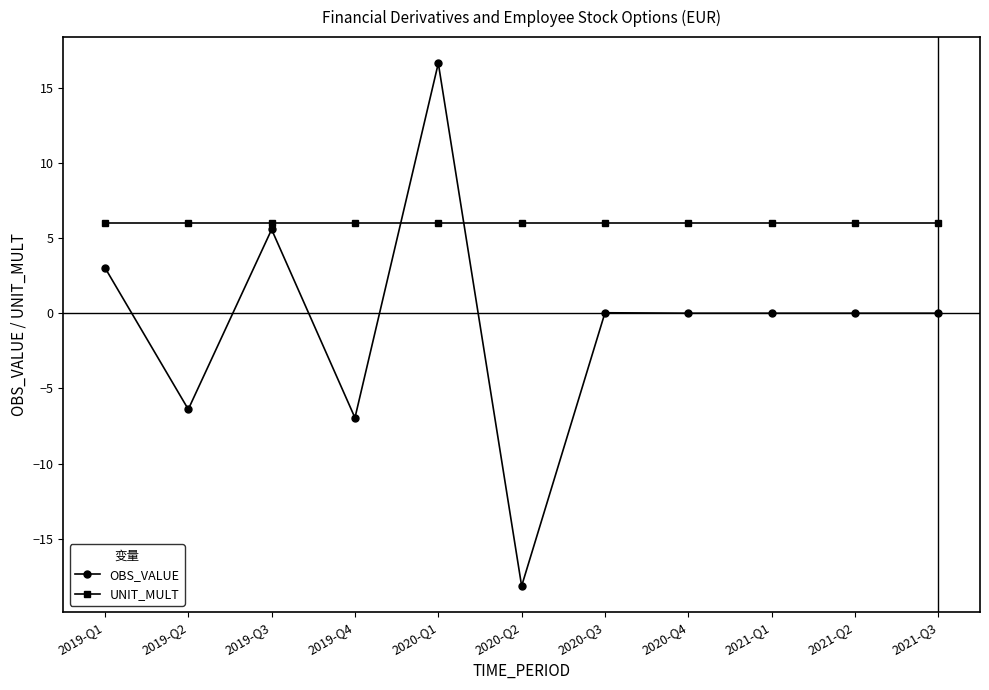

What is the value of the OBS_VALUE point at the 6th from the left?

-18.1